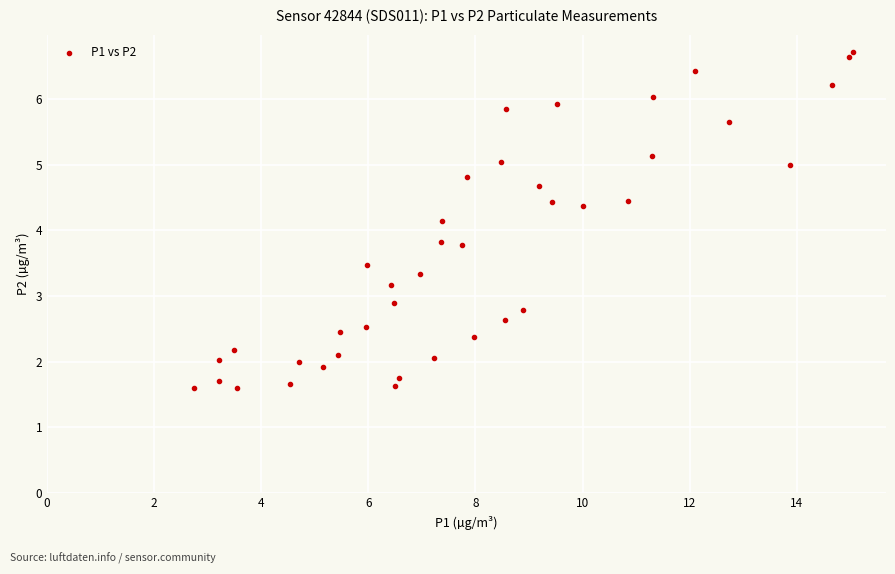

What is the range of X values (max minus min)?

12.3